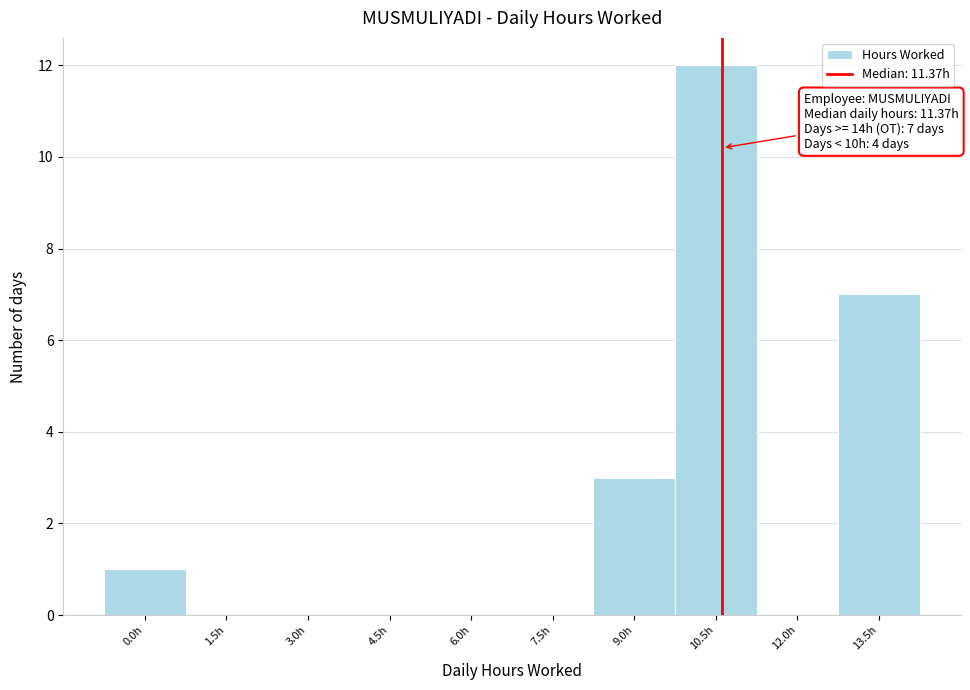

Reading left to right, transcribe all the data shown in this chart.

0.0h=1	1.5h=0	3.0h=0	4.5h=0	6.0h=0	7.5h=0	9.0h=3	10.5h=12	12.0h=0	13.5h=7